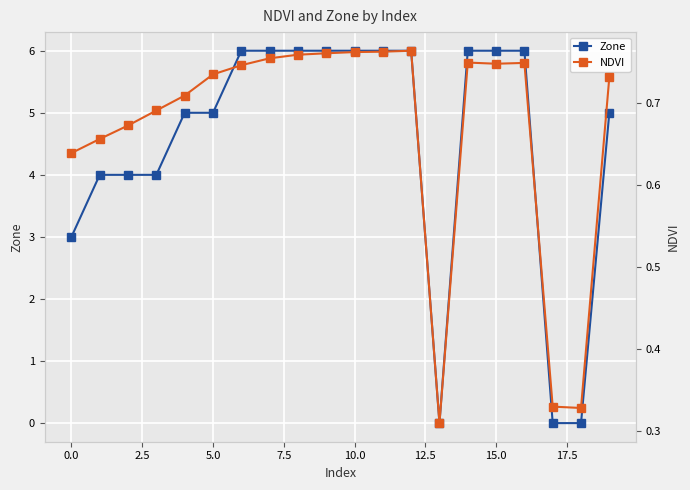

Which series has the largest total across all categories?

Zone